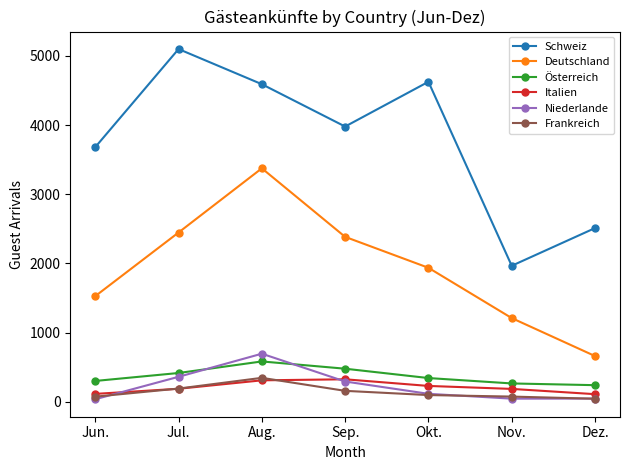

What is the value of the Italien point at the 2nd from the left?

187